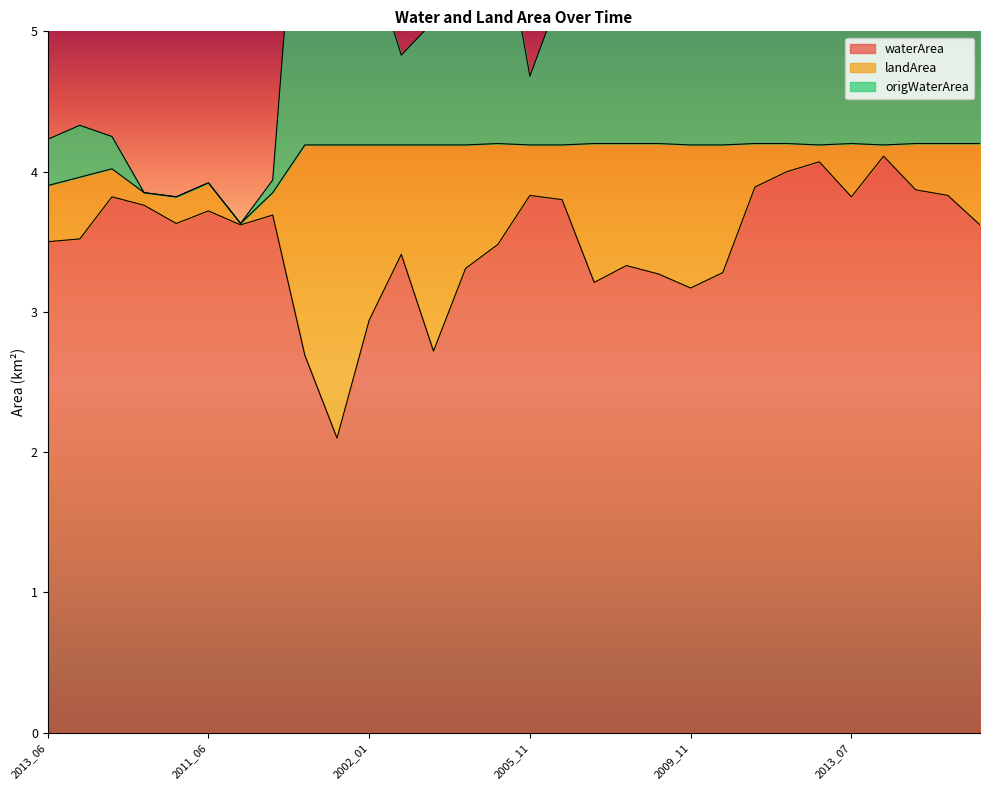

At how many categories does at least one series exceed 4?

25